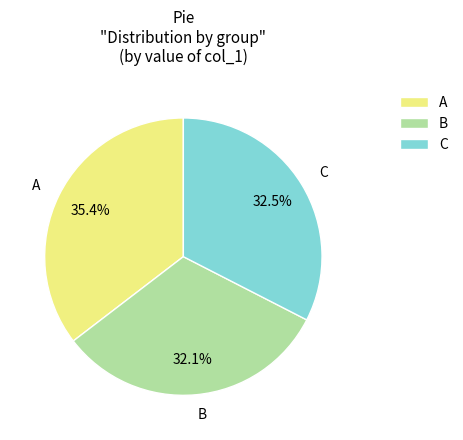

To the nearest percent, what portion does A represent?

35%